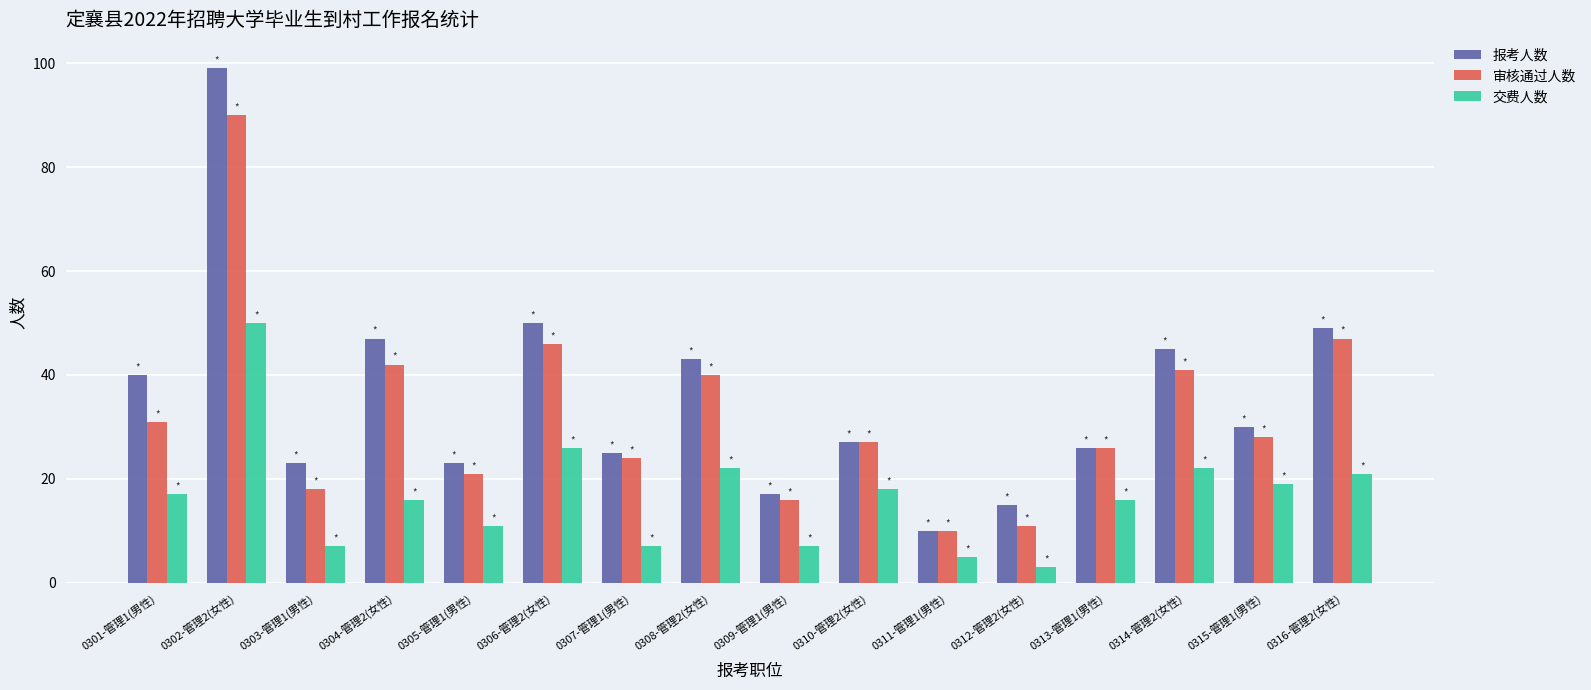

What are all the series names shown in the legend?

报考人数, 审核通过人数, 交费人数